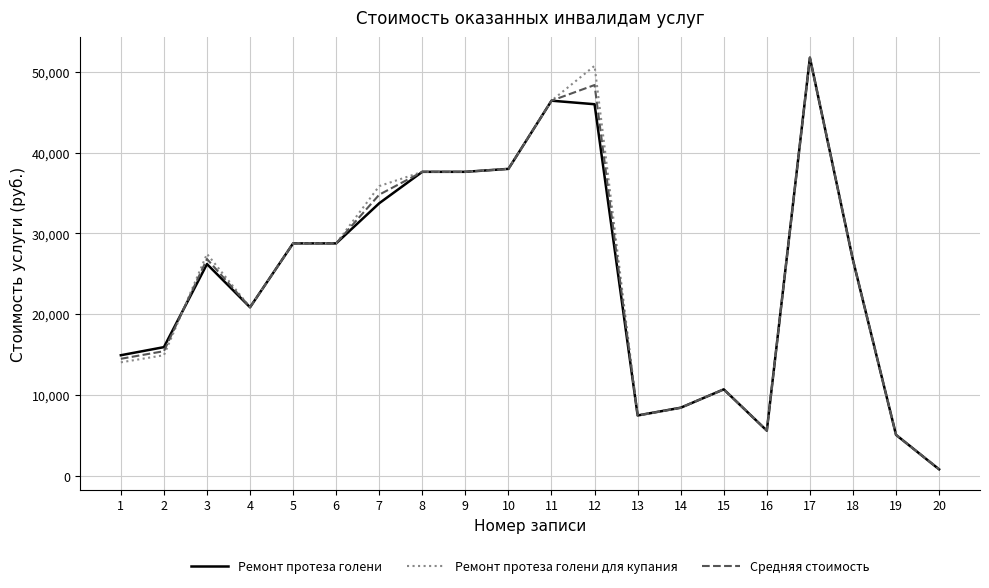

What is the difference between the Ремонт протеза голени values at 7 and 6?

4963.9